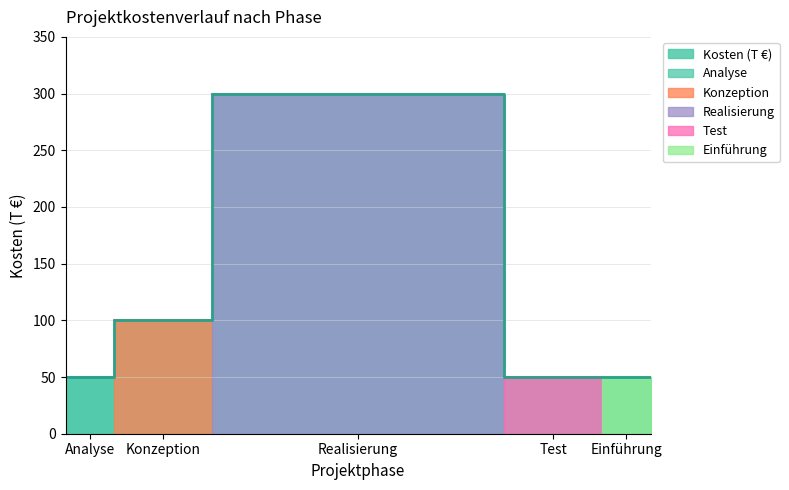

List the labels in order of value, smallest first.

Analyse, Test, Einführung, Konzeption, Realisierung